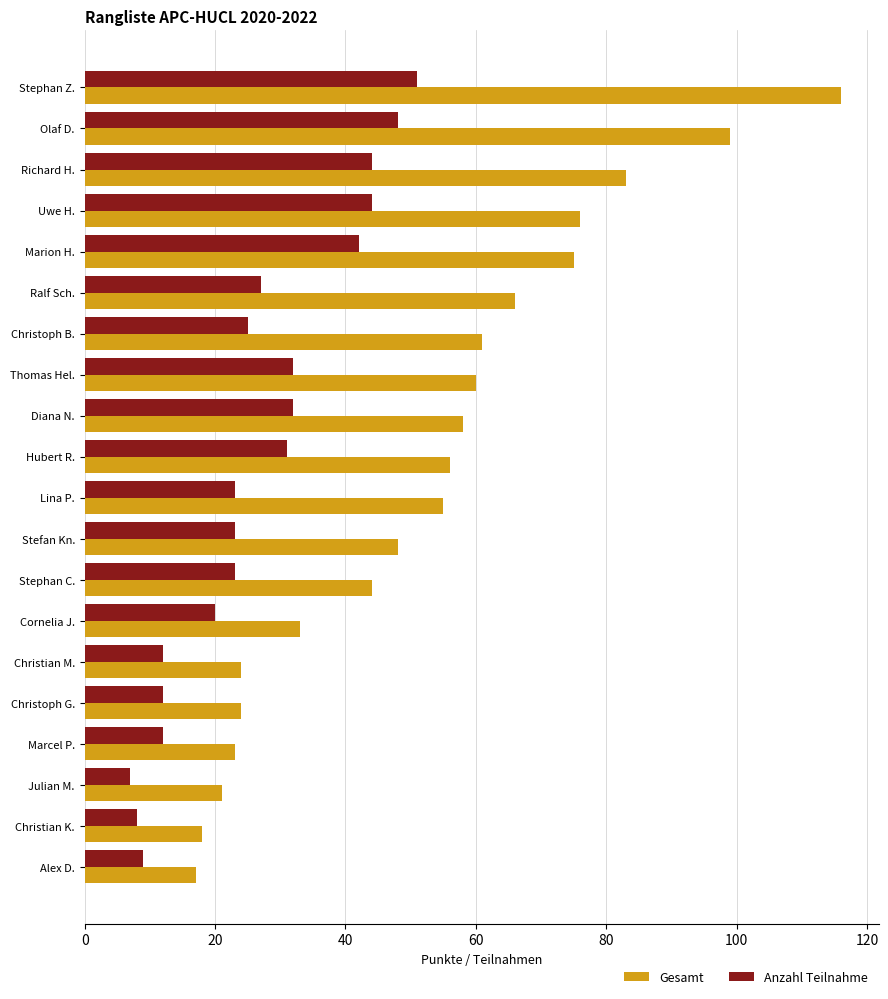

The value of Anzahl Teilnahme at Cornelia J. is 13. True or false?

False